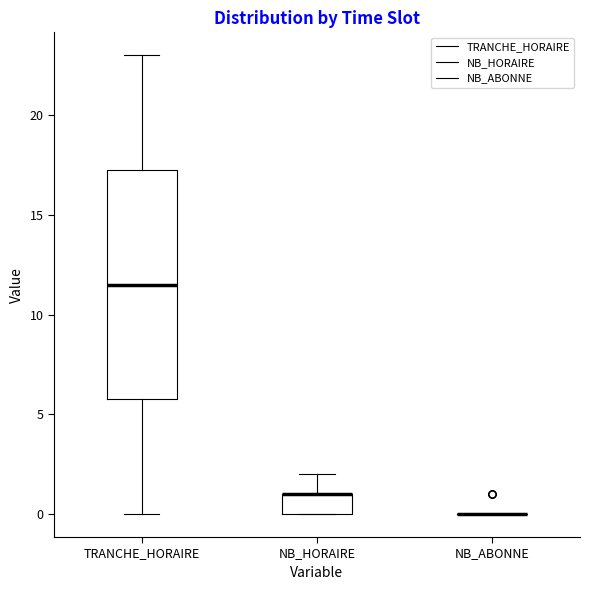

Reading left to right, transcribe this box plot: for each box, give where its median line is, the range the box spans, and where its two whiskers end, as read against the y-axis. The values are not printed on the chart, so give them approximately, as read against the axis.

TRANCHE_HORAIRE: median 11.5, box 6.0 to 17.5, whiskers 0.0 to 23.0
NB_HORAIRE: median 1.0 (drawn on the box's upper edge), box 0.0 to 1.0, whiskers 0.0 to 2.0
NB_ABONNE: box collapsed to a line at 0.0, whiskers 0.0 to 0.0